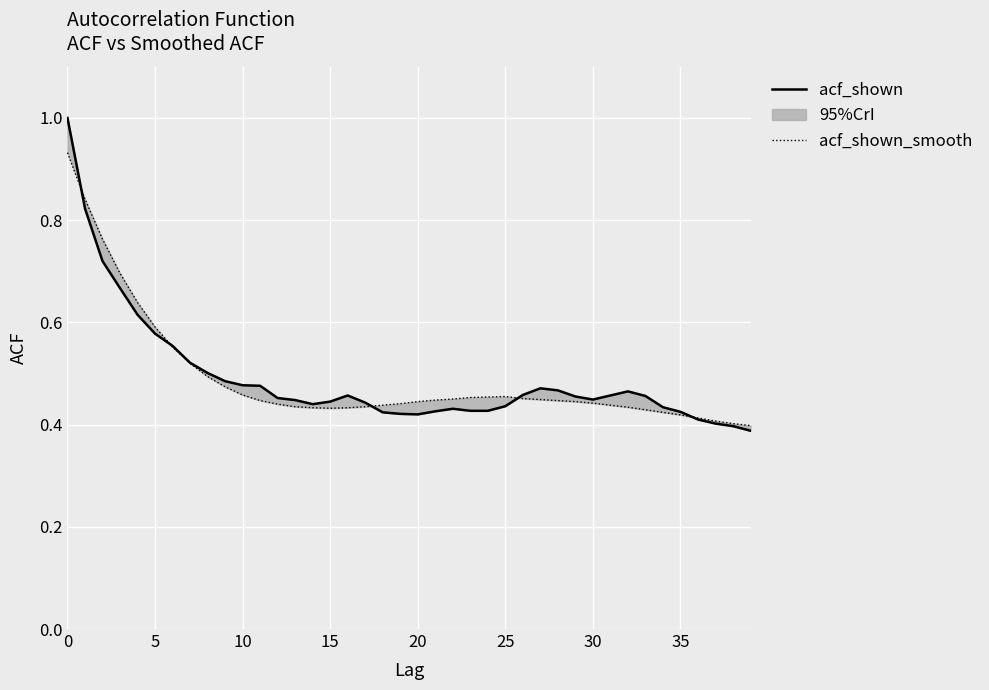

What is the value of the acf_shown point at the 25th from the left?

0.4